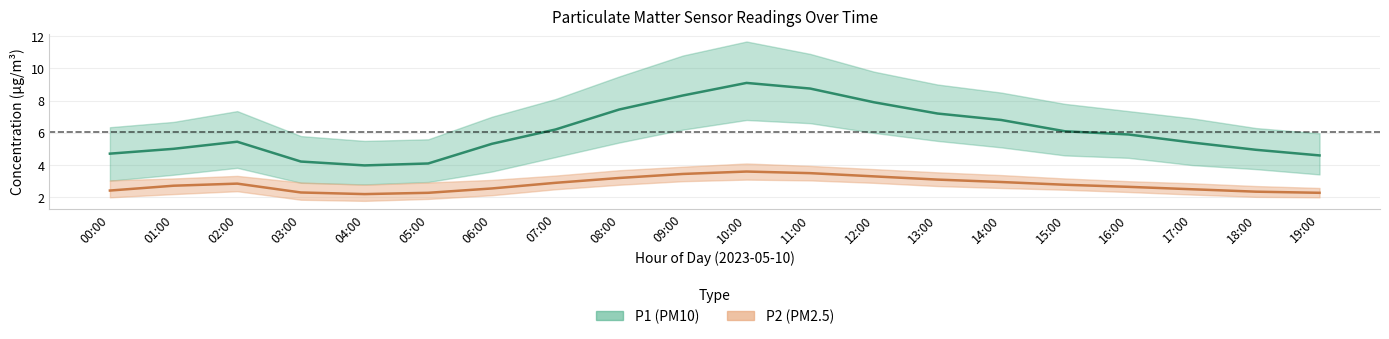

What is the label of the 14th point from the right?

06:00